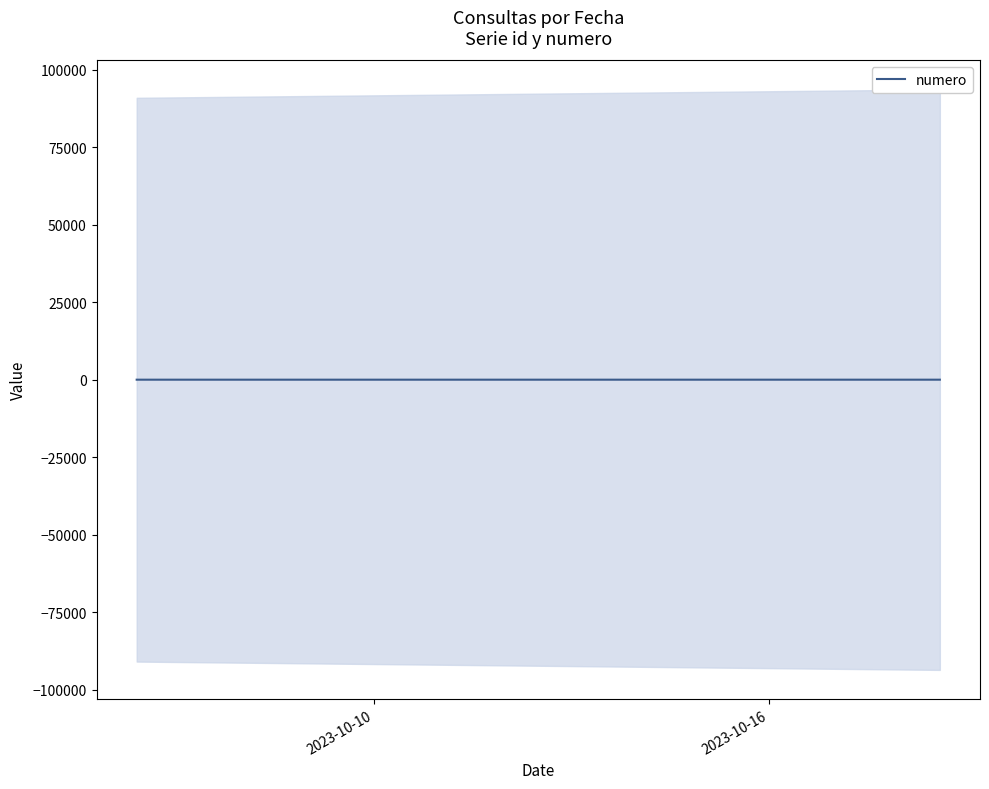

Reading left to right, extract all data points from this chart.

1	2	3